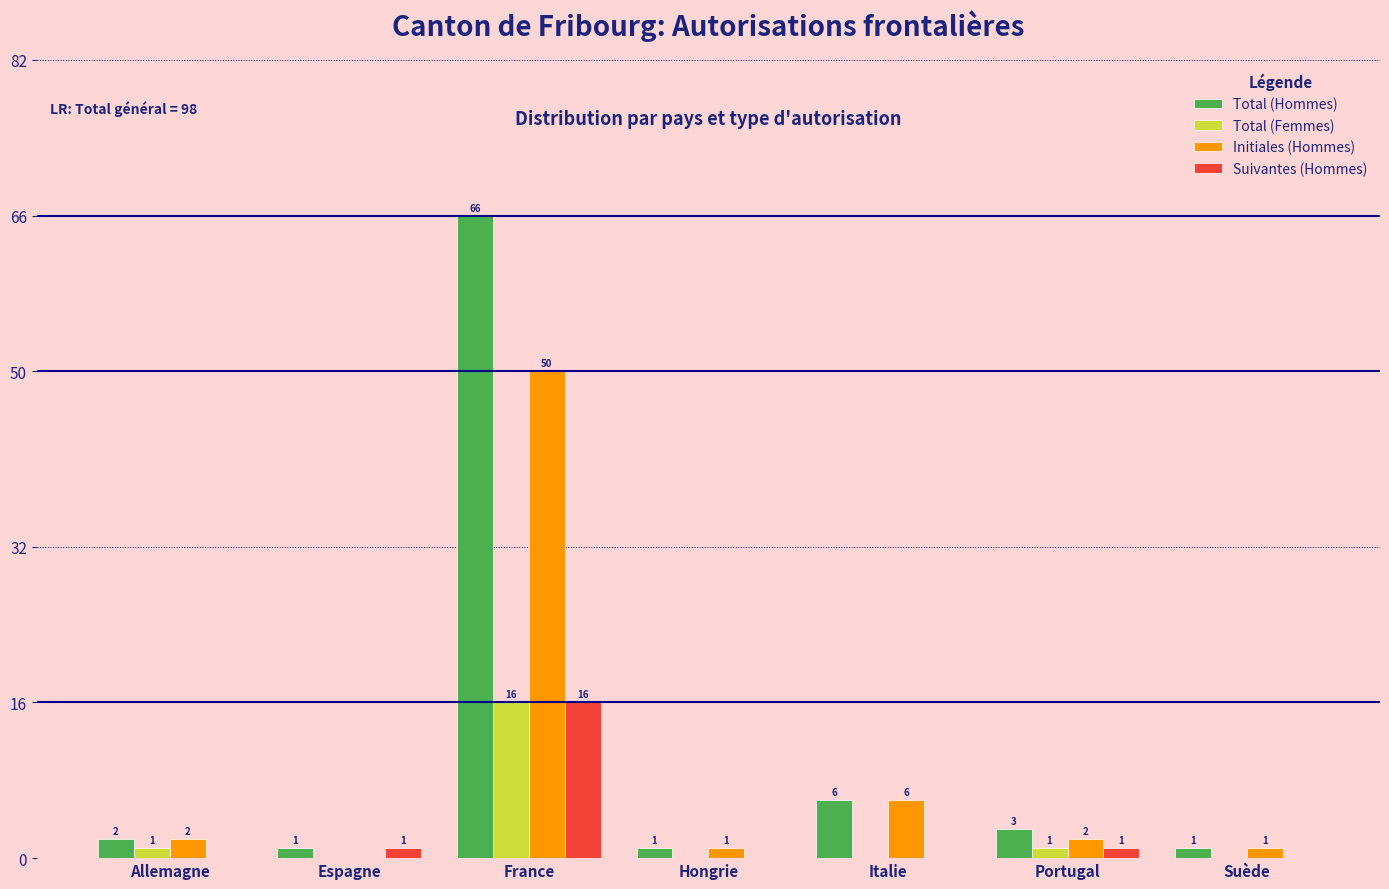

Reading left to right, transcribe all the data shown in this chart.

Total (Hommes): Allemagne=2	Espagne=1	France=66	Hongrie=1	Italie=6	Portugal=3	Suède=1
Total (Femmes): Allemagne=1	Espagne=0	France=16	Hongrie=0	Italie=0	Portugal=1	Suède=0
Initiales (Hommes): Allemagne=2	Espagne=0	France=50	Hongrie=1	Italie=6	Portugal=2	Suède=1
Suivantes (Hommes): Allemagne=0	Espagne=1	France=16	Hongrie=0	Italie=0	Portugal=1	Suède=0